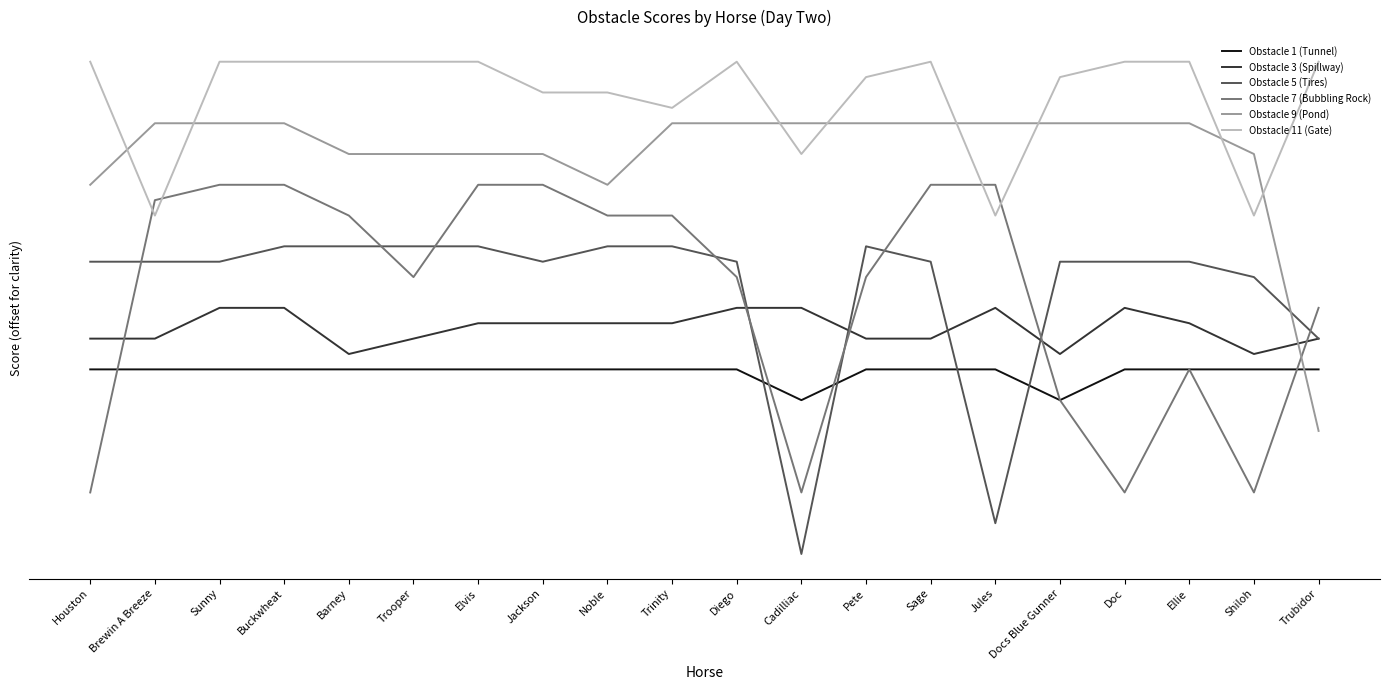

What is the label of the 17th point from the left?

Doc